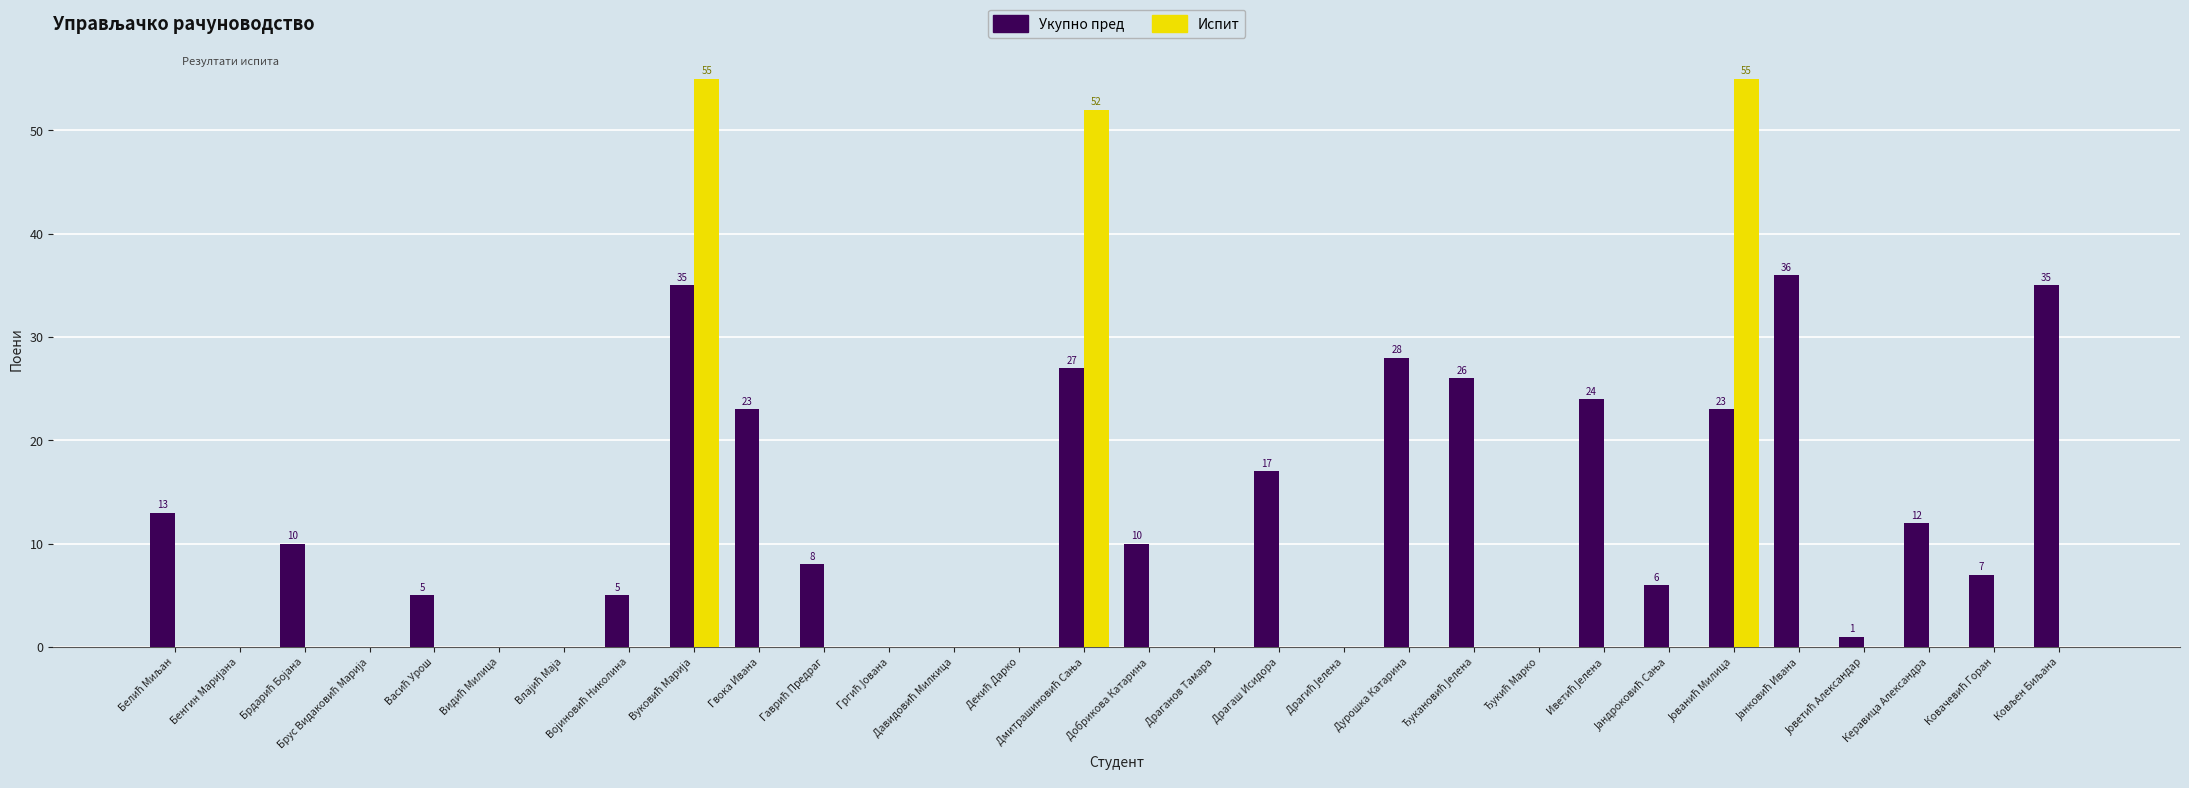

True or false: Укупно пред has a value of 9 at Дурошка Катарина.

False